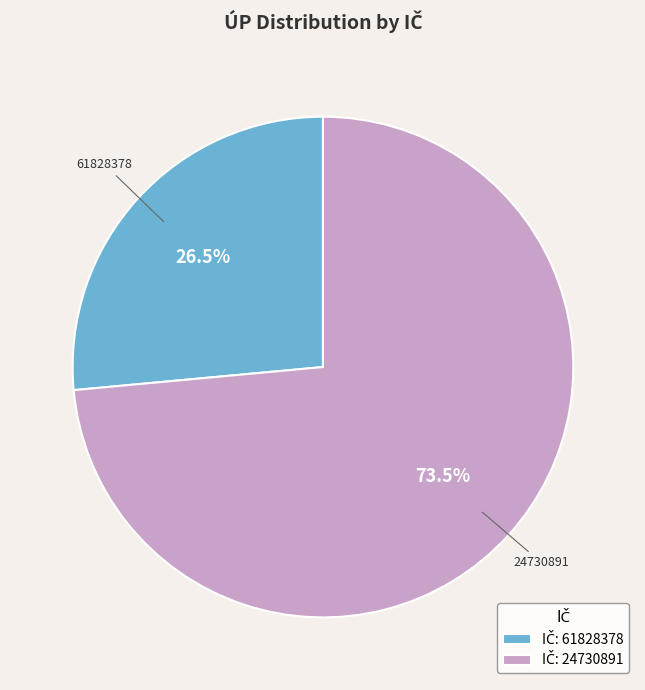

Is there a majority slice in this chart?

Yes